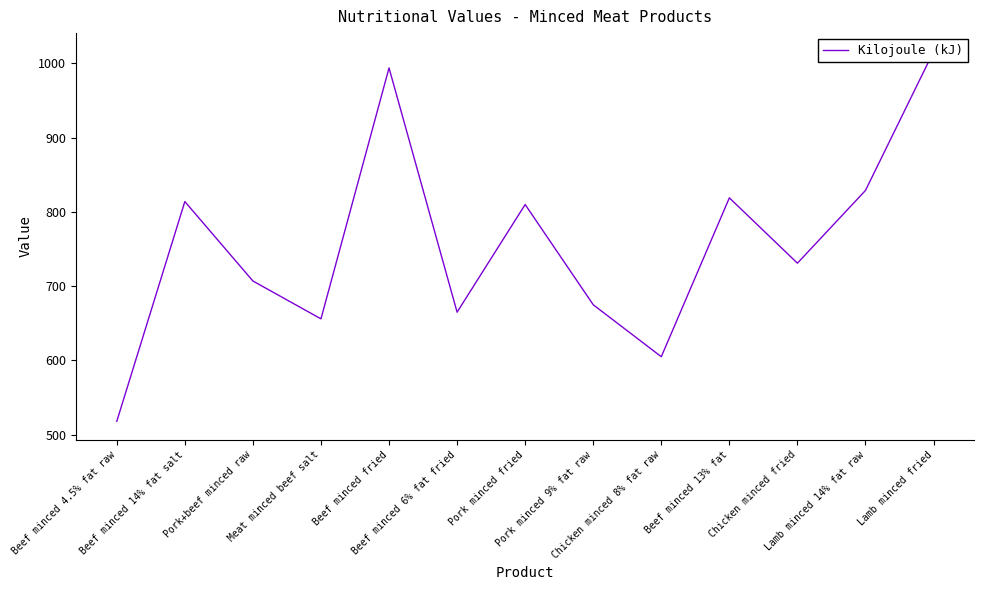

What is the average value?

757